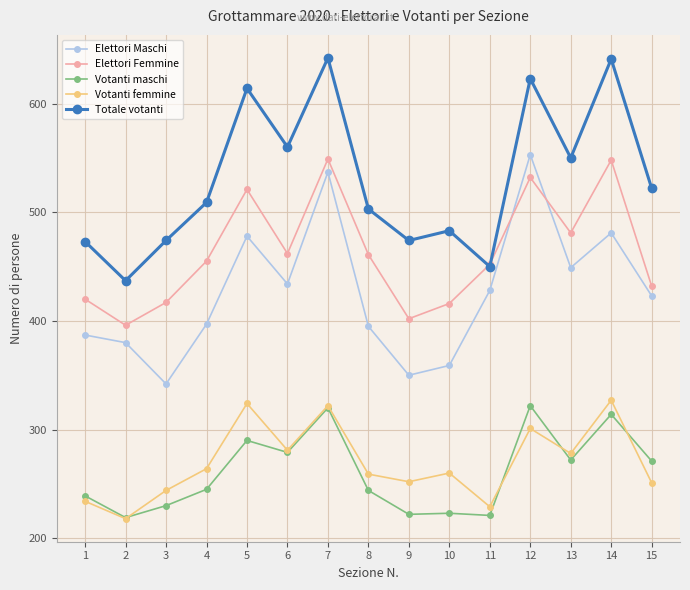

Which series ends up on top after the final intersection of Votanti maschi and Votanti femmine?

Votanti maschi